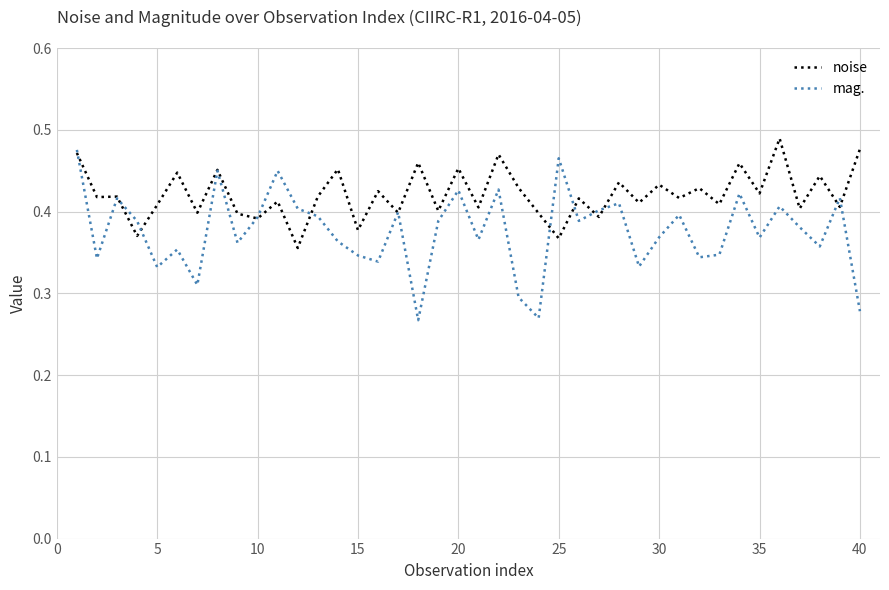

Rank the series by their average value, from lowest to highest.

mag., noise